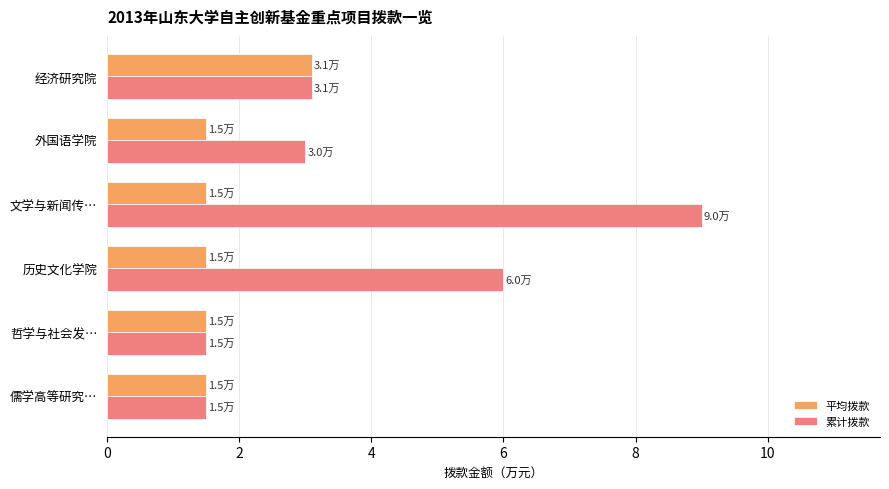

Which series has the largest total across all categories?

累计拨款